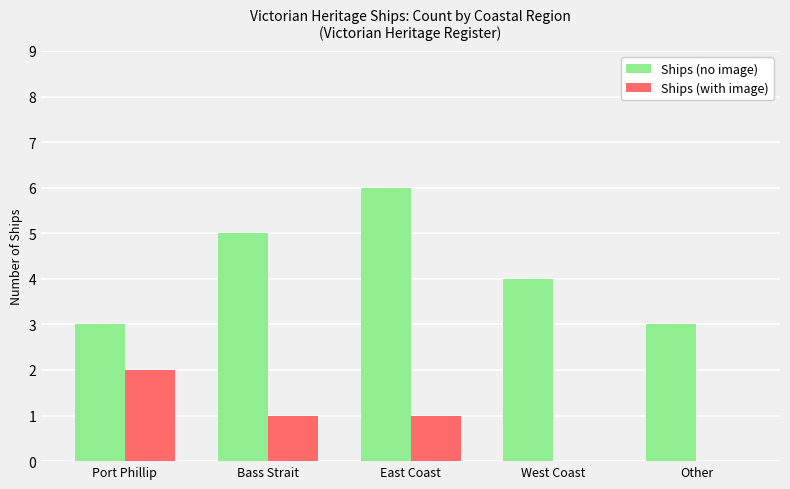

The Ships (with image) series shows 2 at East Coast. True or false?

False